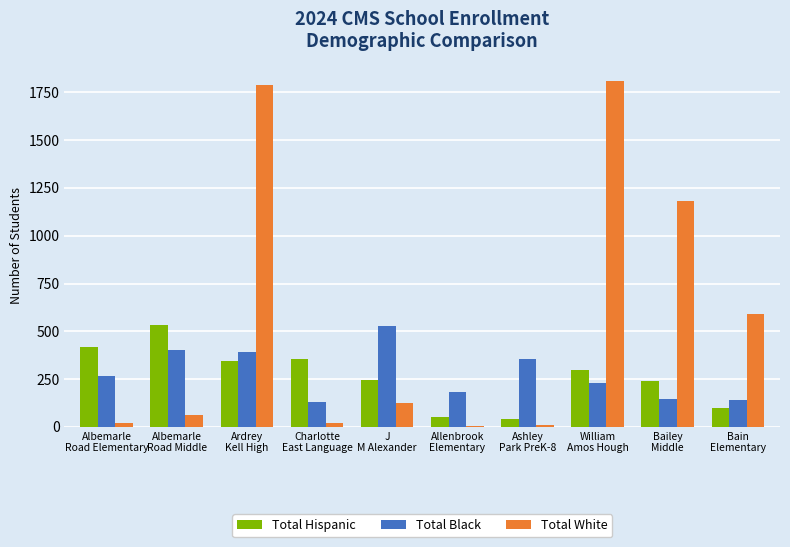

Count the number of data series in this chart.

3